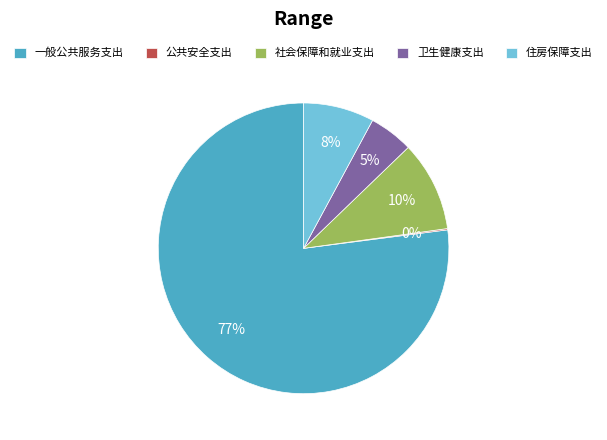

What is the largest slice in the pie chart?

一般公共服务支出